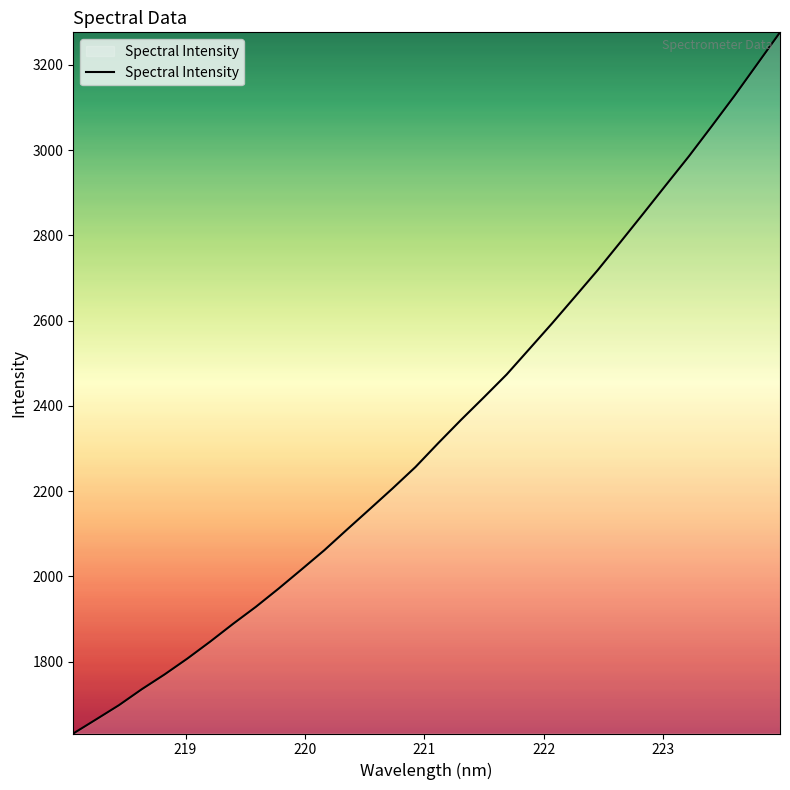

Reading left to right, list all the values displayed in this chart.

1631.6	1664.6	1698.0	1735.4	1770.1	1807.4	1847.1	1888.7	1928.7	1971.6	2016.2	2061.4	2110.1	2158.2	2206.7	2256.7	2312.8	2367.3	2420.1	2473.8	2533.8	2594.1	2656.2	2718.7	2784.7	2851.4	2918.7	2985.6	3056.0	3127.4	3201.9	3276.3